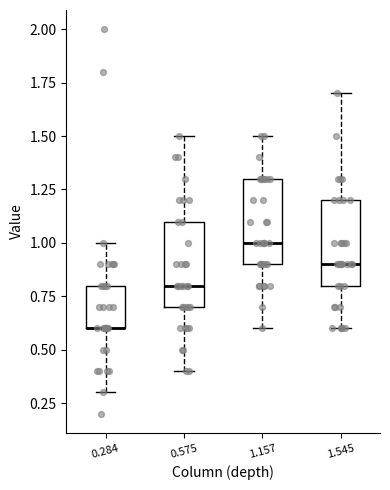

Where does the upper whisker of the box at x = 0.284 end on the y-axis? The values are not printed on the chart, so give them approximately, as read against the axis.

1.0